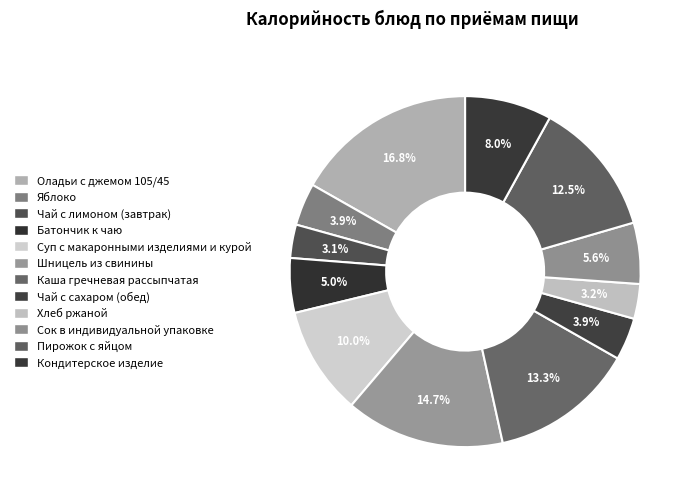

Count the number of slices in the pie.

12